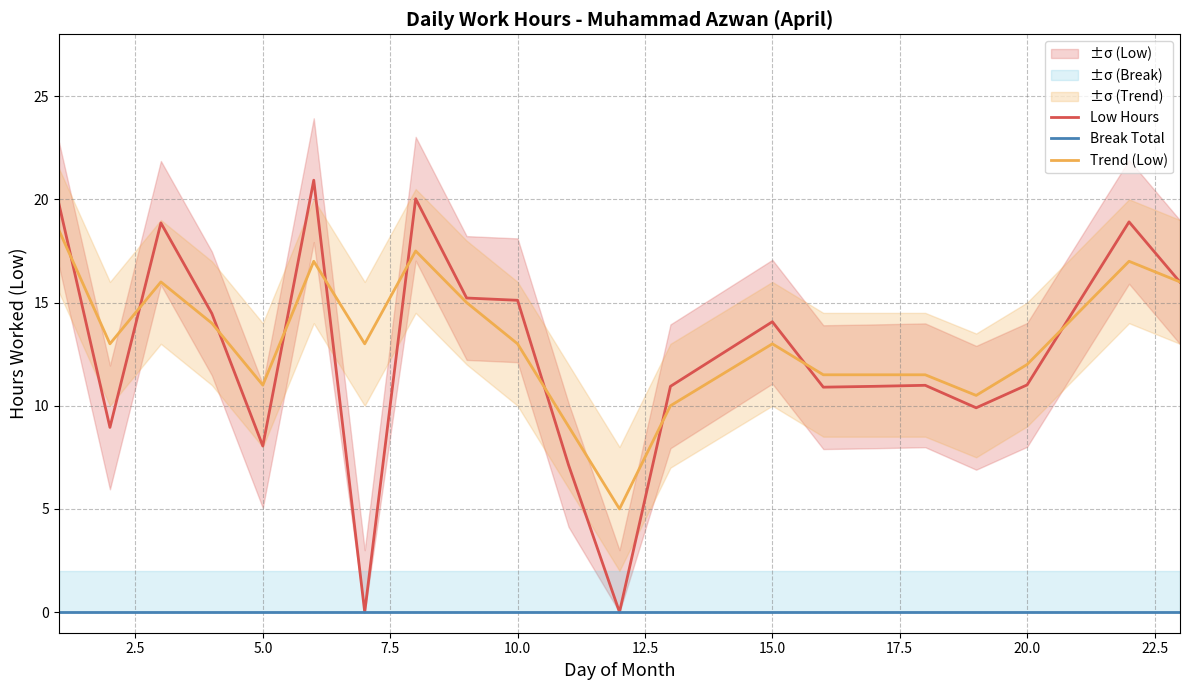

True or false: Break Total has more than 1 points higher than both neighbors.

False